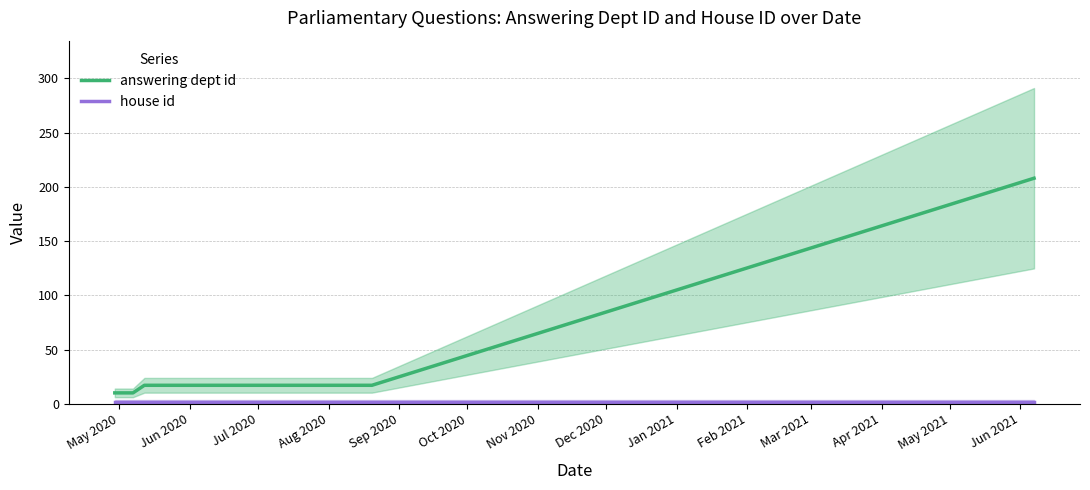

How many categories are shown in the chart?

10